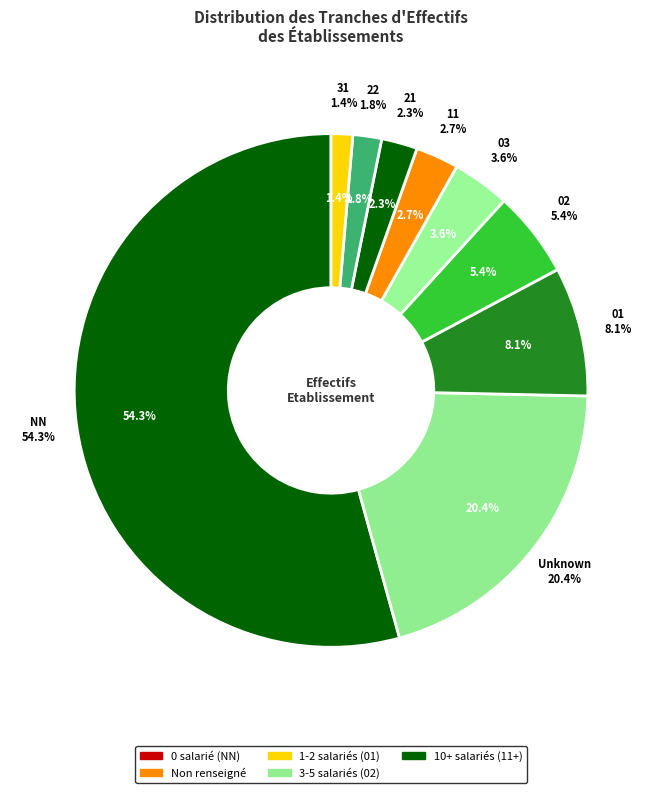

To the nearest percent, what is the difference between the largest and smallest slice percentages?

53%